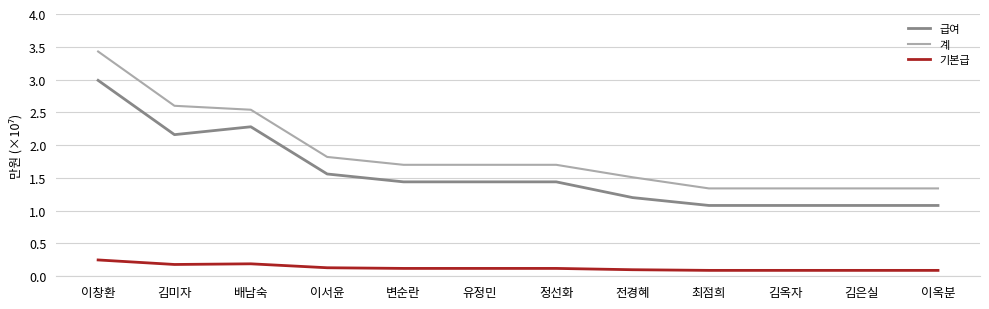

Count the number of data series in this chart.

3